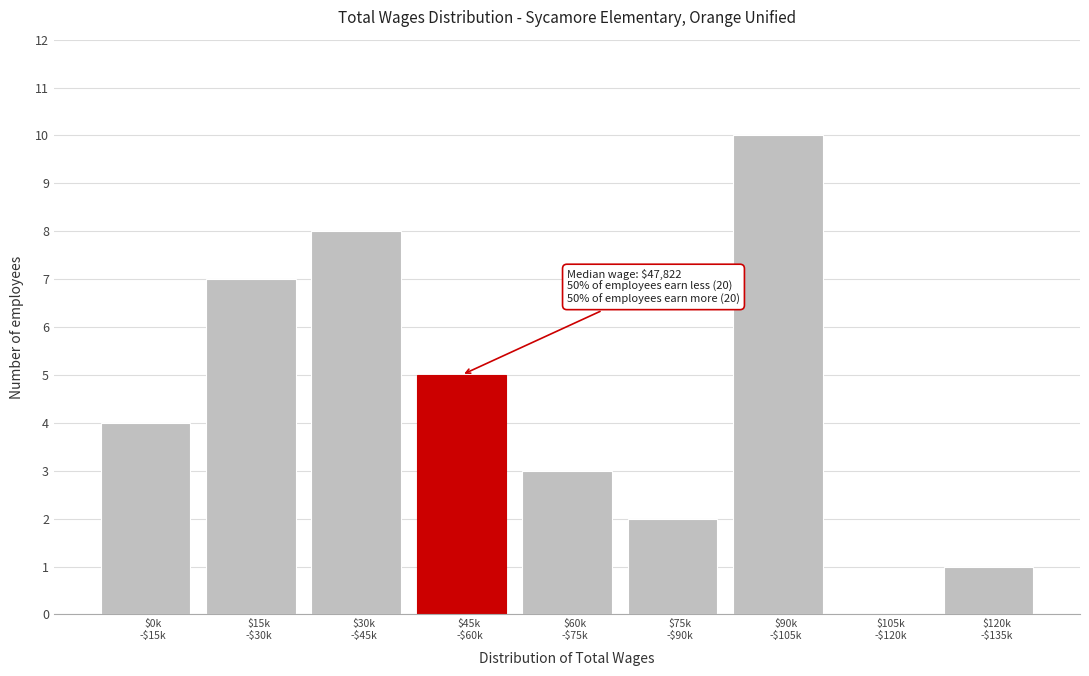

What is the greatest value displayed?

10